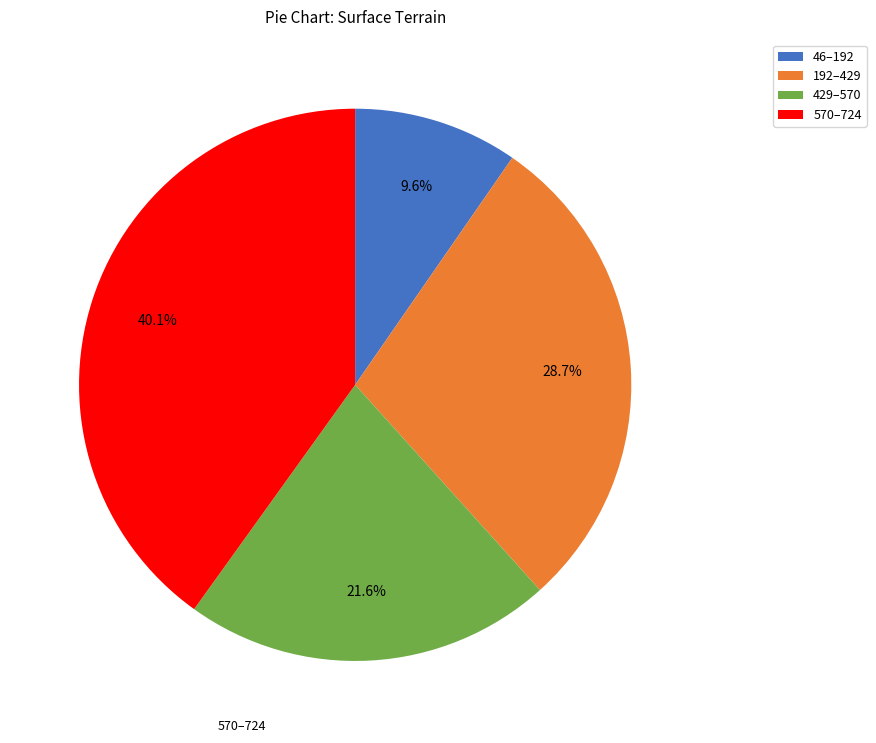

Combined, do 570–724 and 46–192 account for over 50%?

No